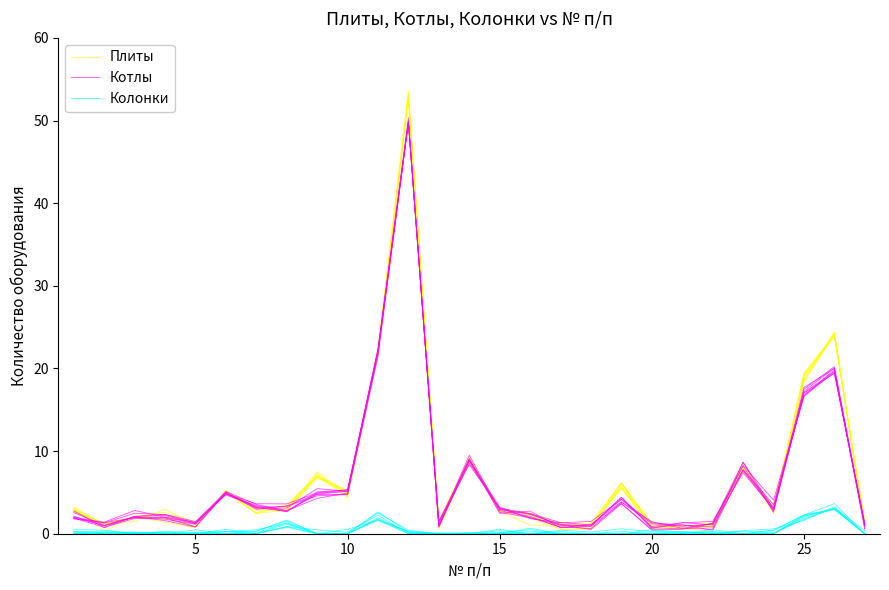

What is the value of the Котлы point at the 4th from the left?

1.9